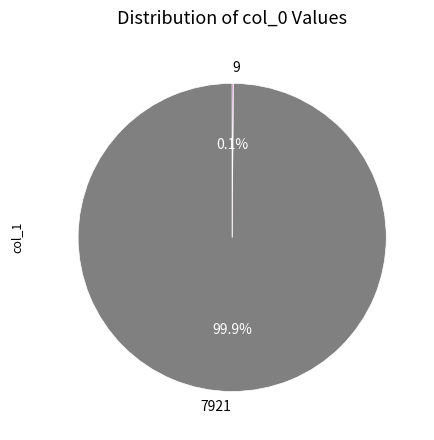

Is there any slice that represents more than half of the pie?

Yes